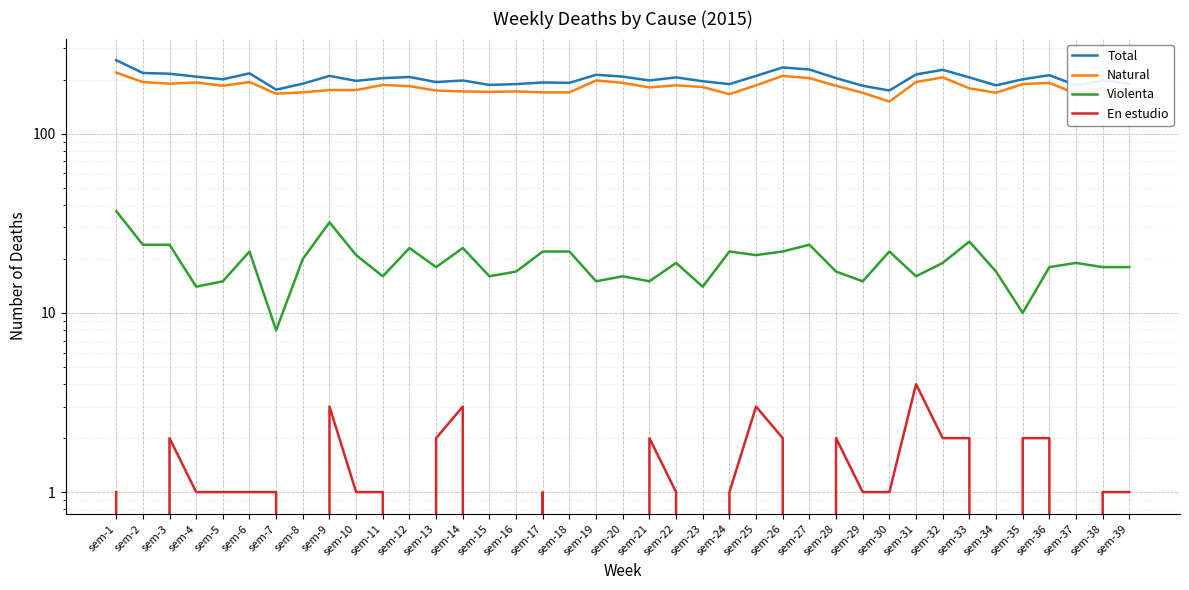

What are all the series names shown in the legend?

Total, Natural, Violenta, En estudio